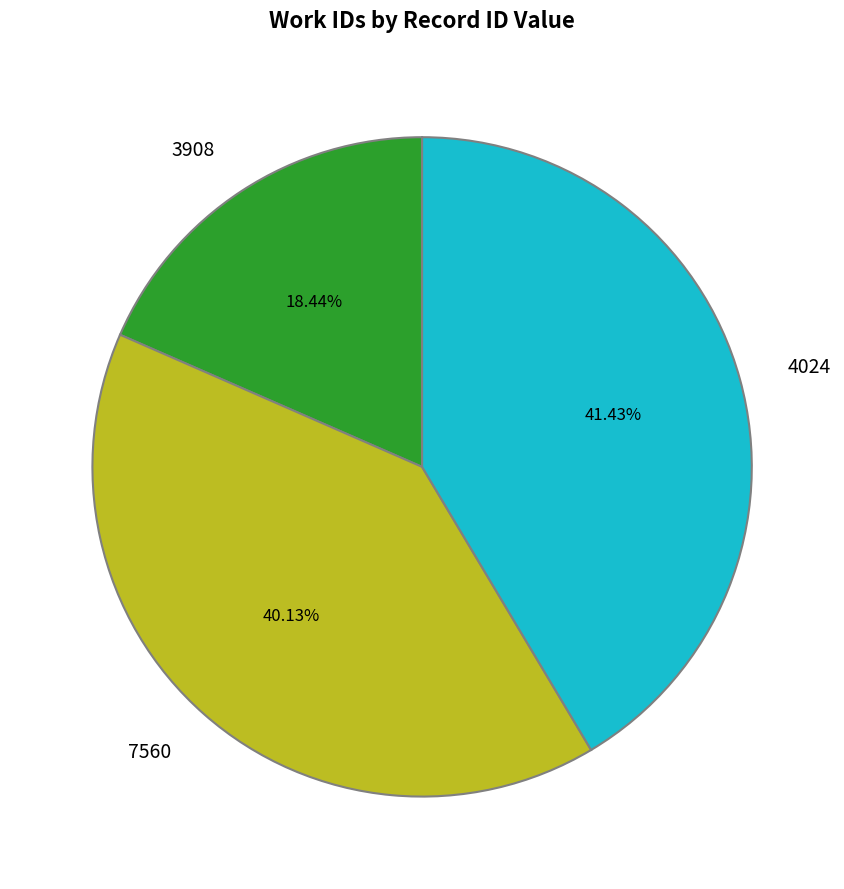

Which has a higher value, 3908 or 4024?

4024